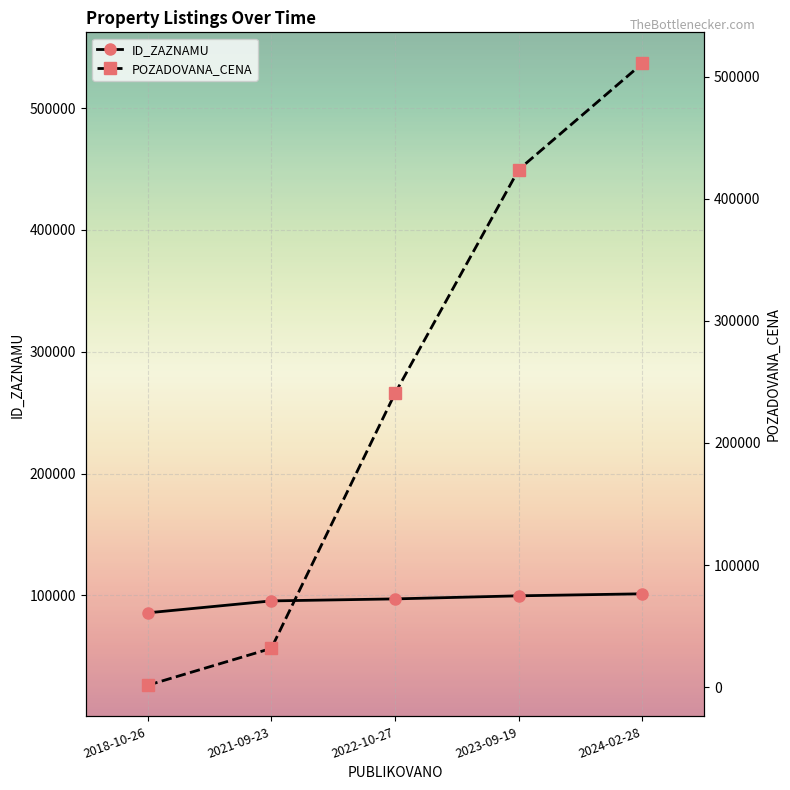

How many lines are shown in the chart?

2